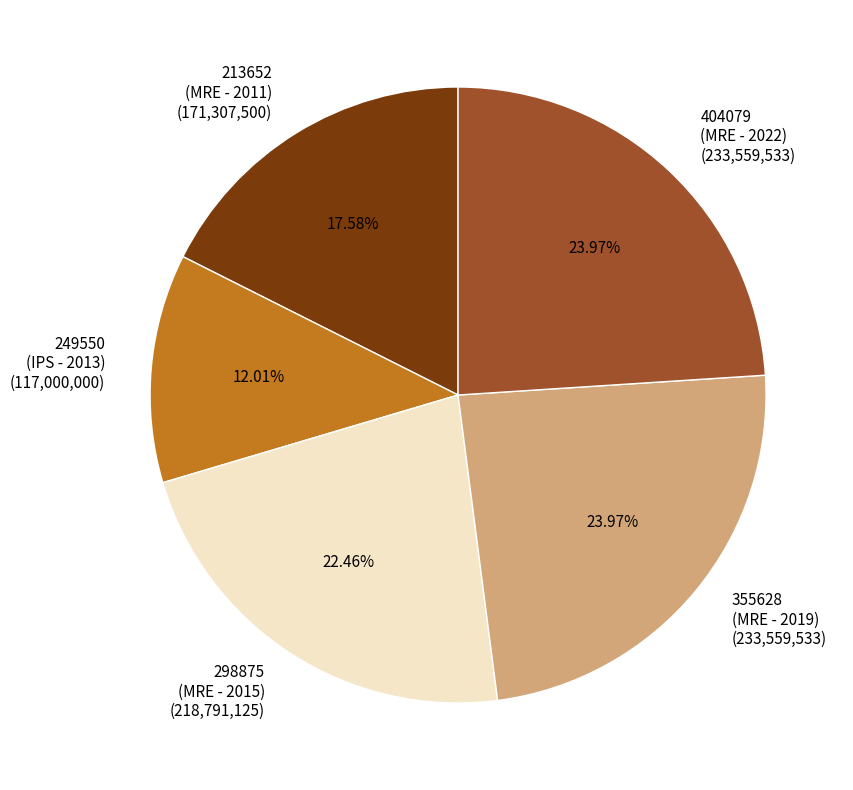

What is the ratio of the value at 298875 (MRE - 2015) (218,791,125) to the value at 249550 (IPS - 2013) (117,000,000)?

1.9